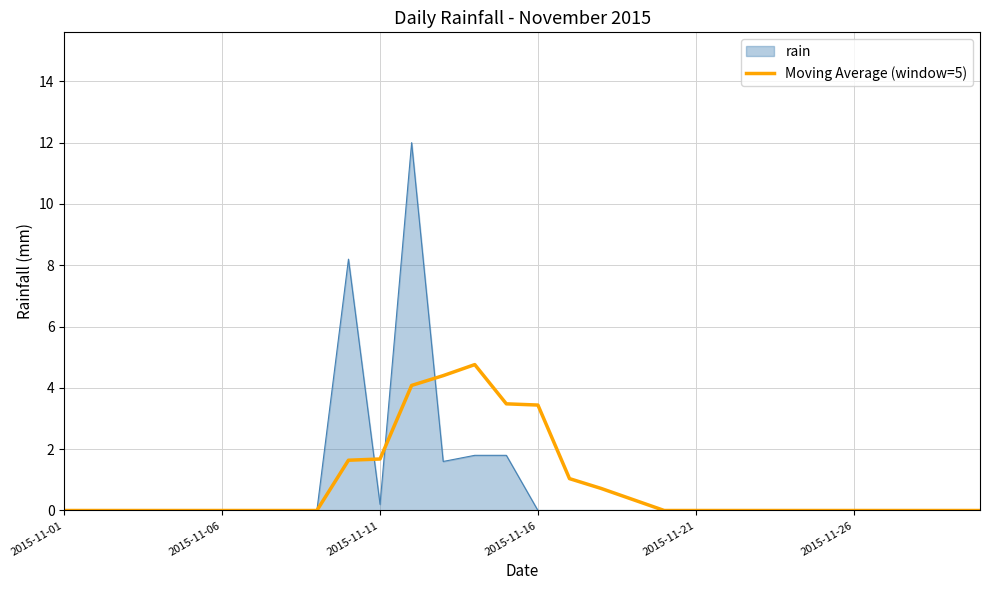

What is the greatest value displayed?

12.0